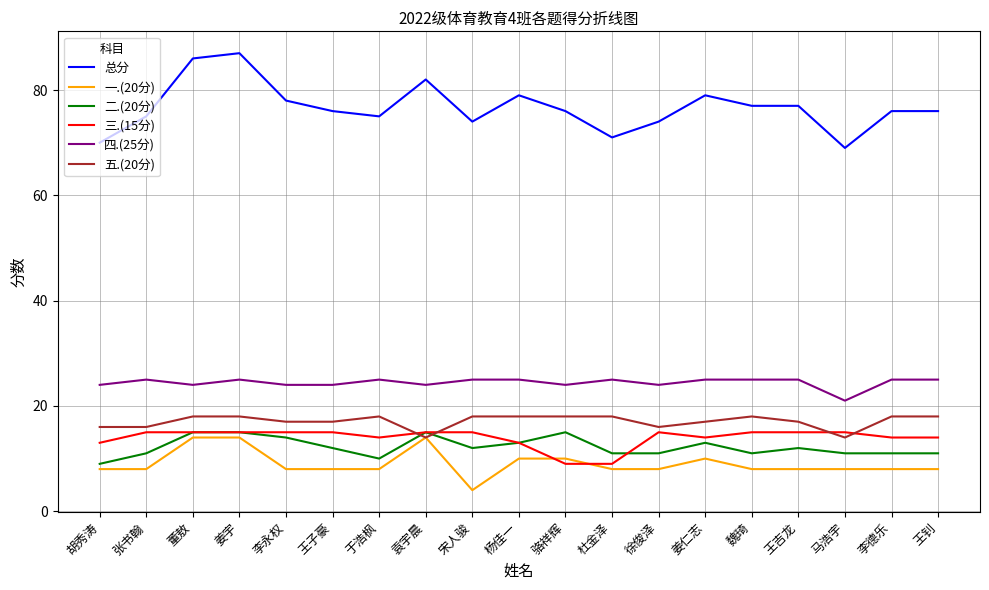

What is the difference between the maximum and minimum values in the 五.(20分) series?

4